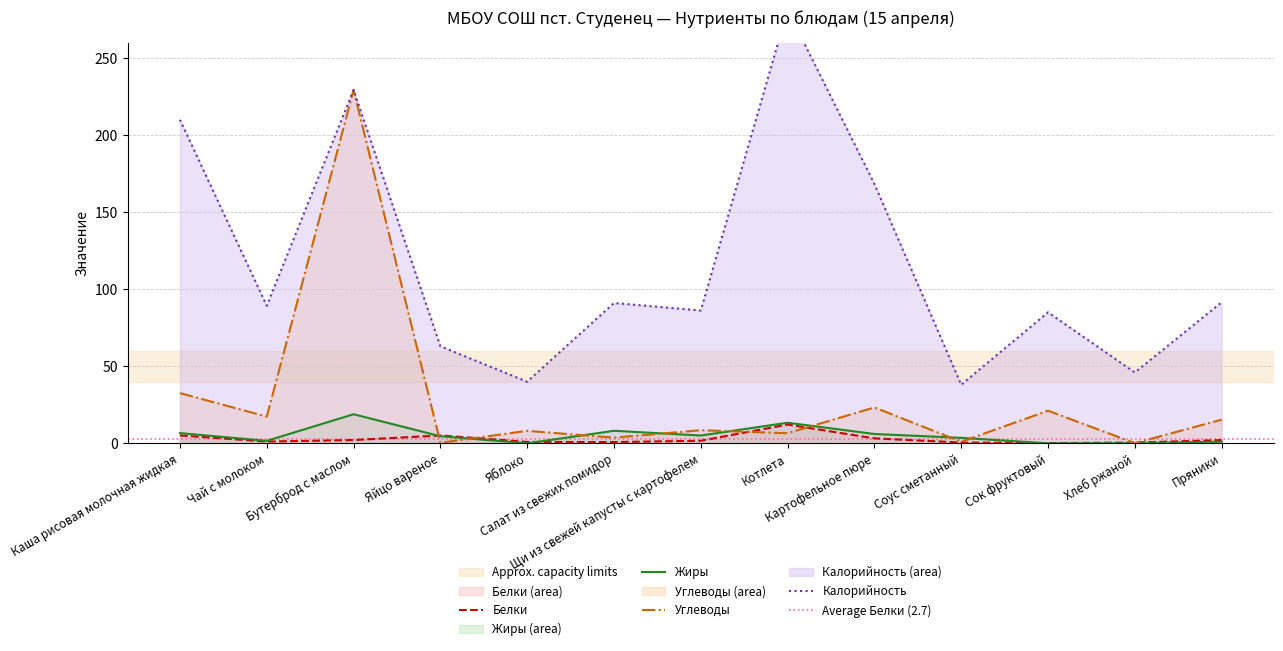

What is the label of the 12th point from the left?

Хлеб ржаной